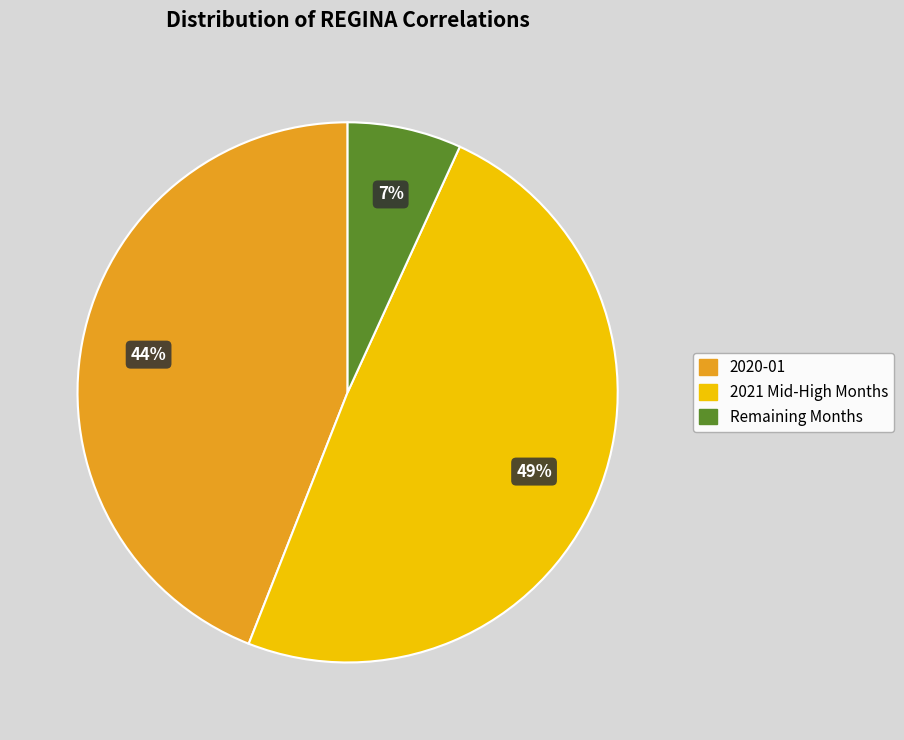

To the nearest percent, what is the difference between the largest and smallest slice percentages?

42%